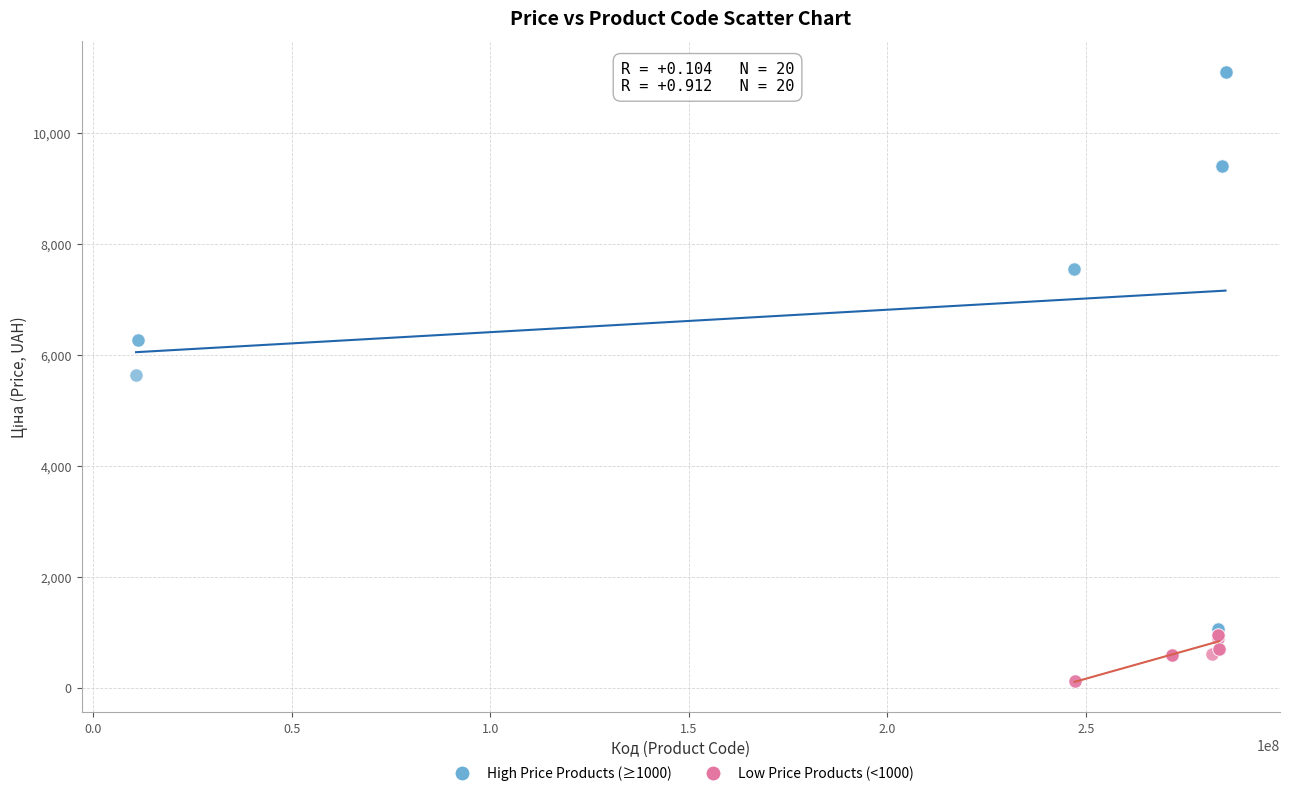

Which series reaches the maximum Y coordinate?

High Price Products (≥1000)